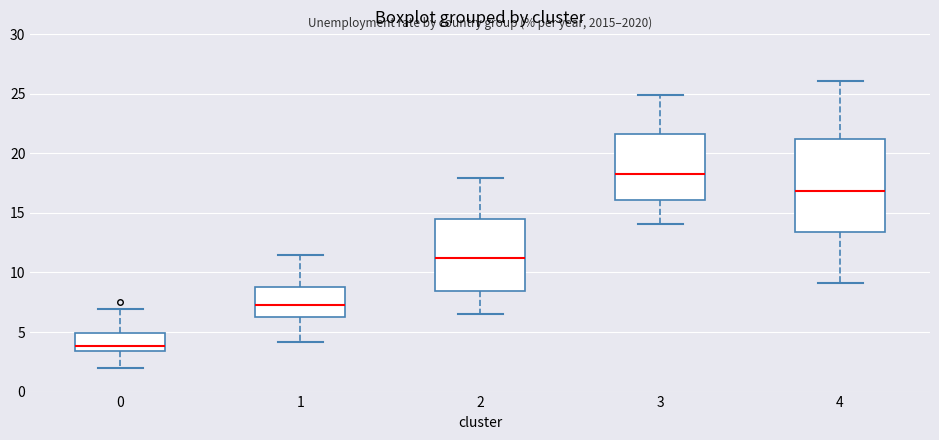

Comparing the boxes themselves (not the whiskers), which one is the tallest?

4